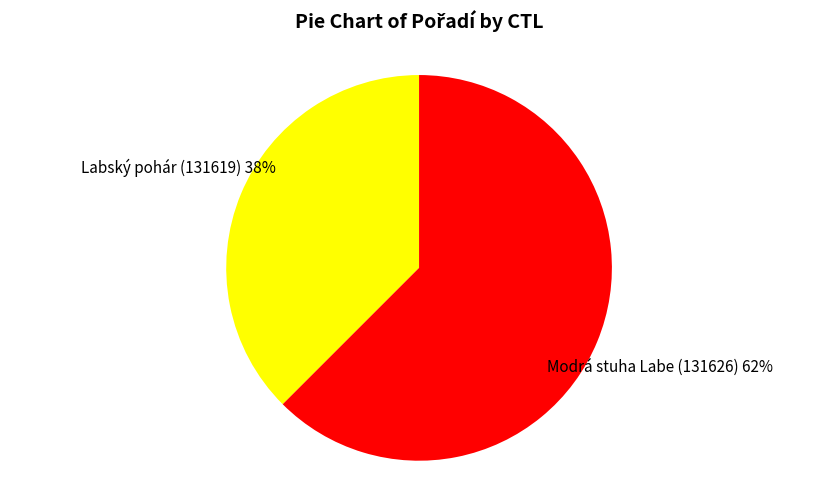

Is there any slice that represents more than half of the pie?

Yes